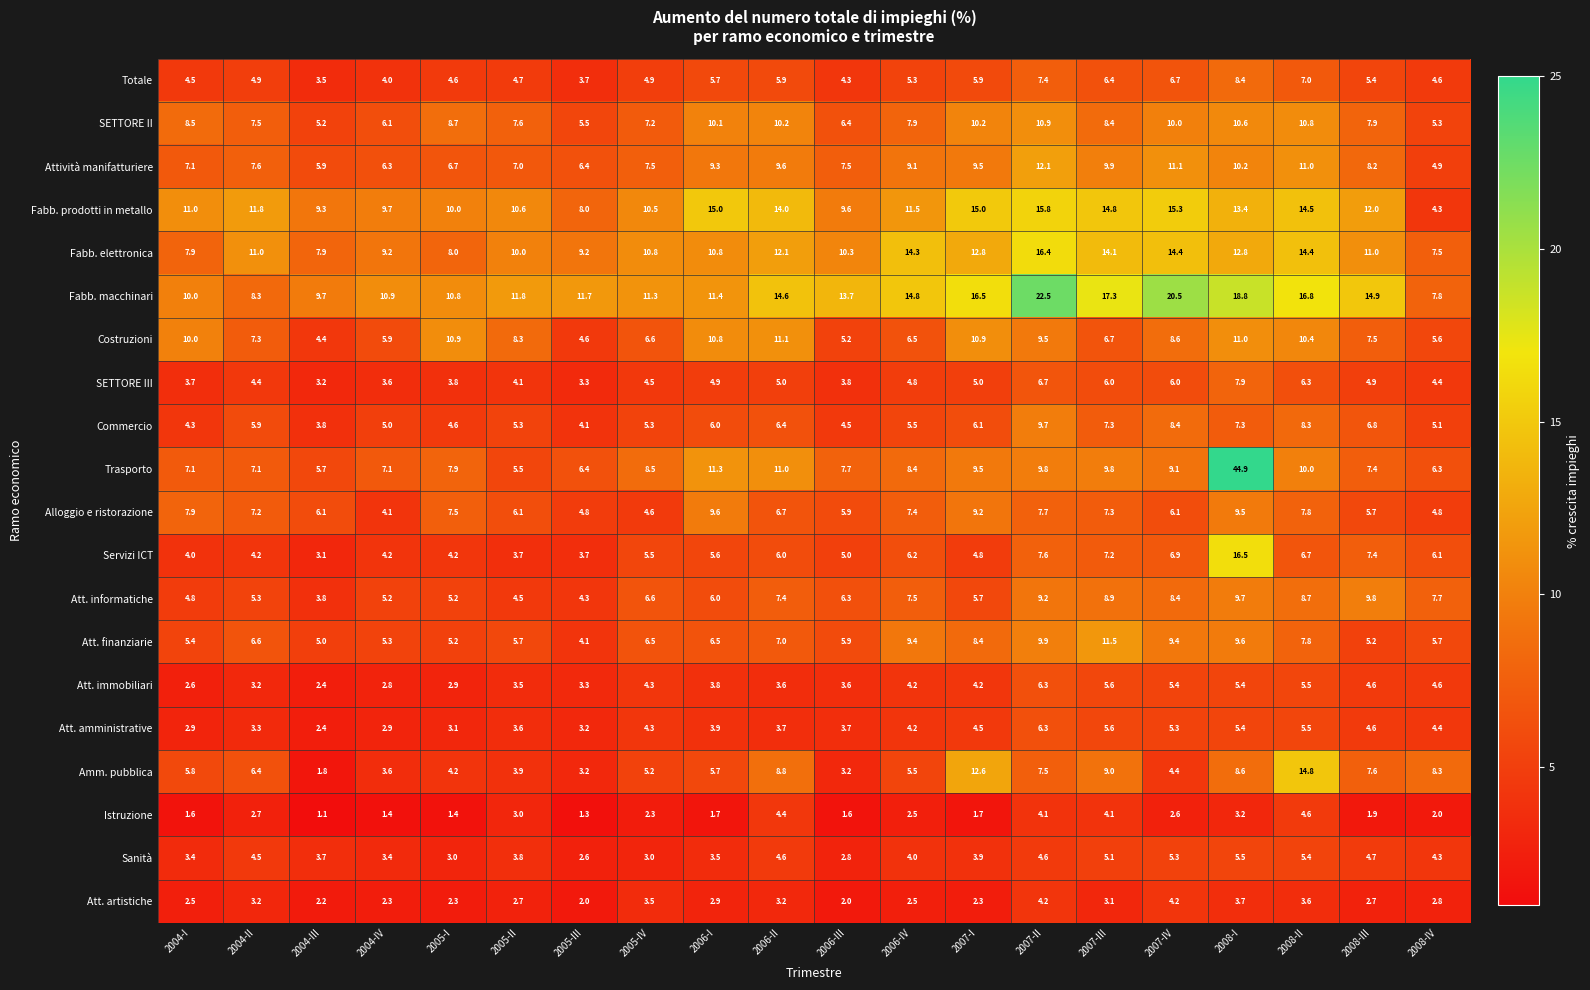

The value of Attività manifatturiere at 2004-I is 4.6. True or false?

False